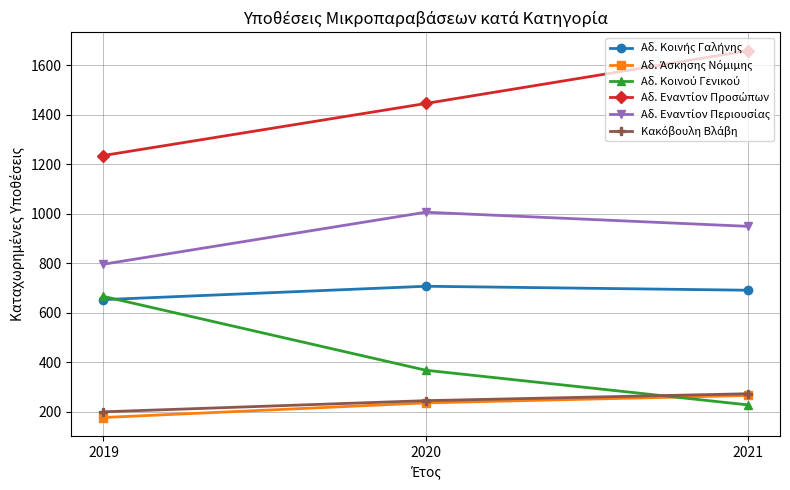

At how many categories does at least one series exceed 350?

3